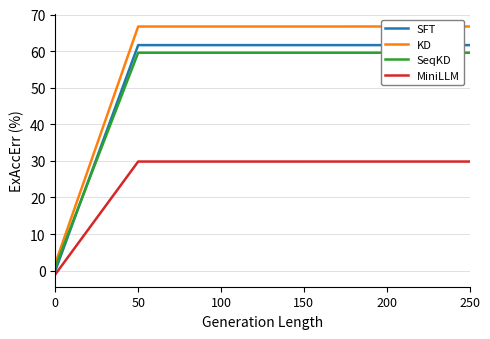

Between 0 and 150, which series saw the biggest shift?

KD